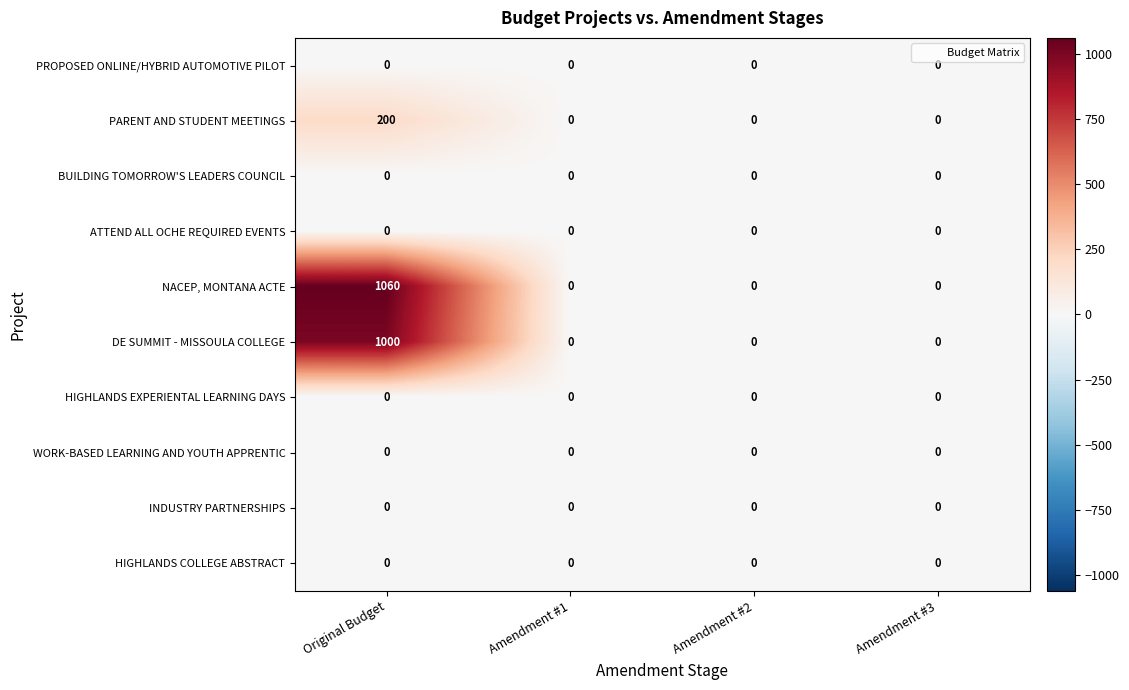

Which series has the widest spread of values?

NACEP, MONTANA ACTE